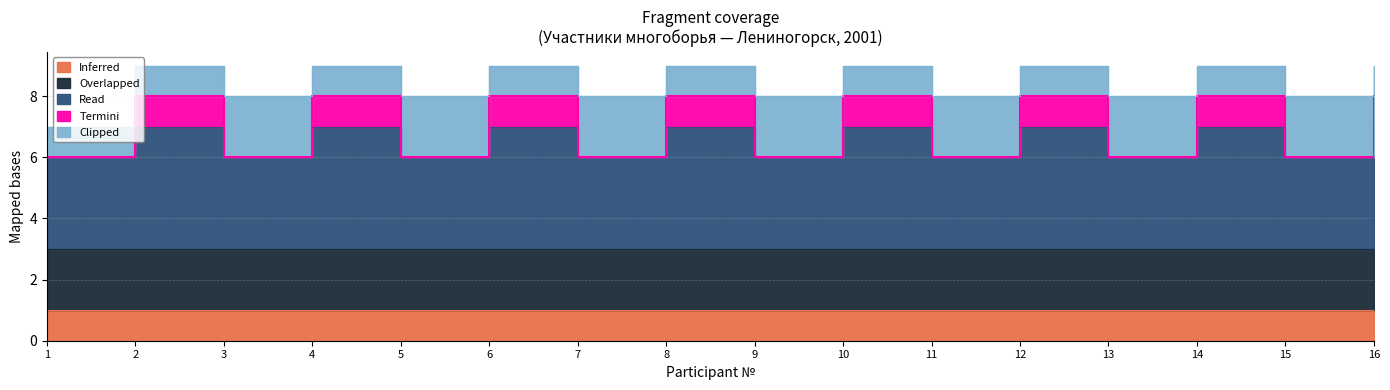

What value does the Read series have at 2?

4